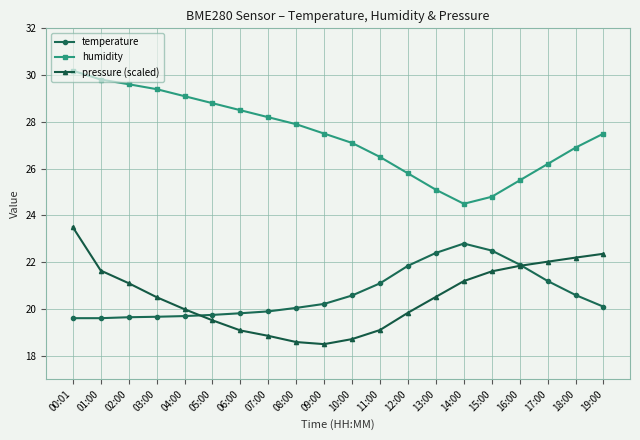

Which series has the largest range (max minus min)?

humidity